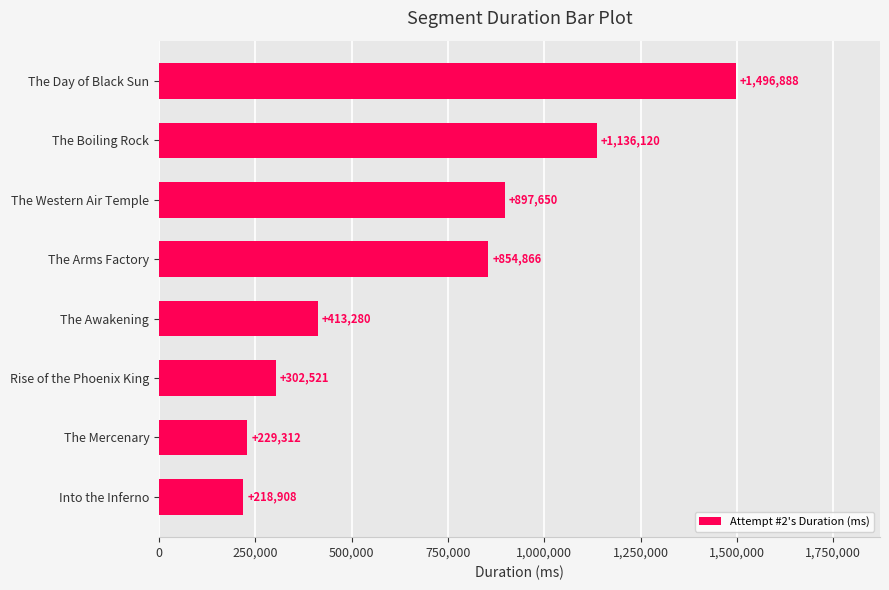

Are the bars horizontal?

Yes